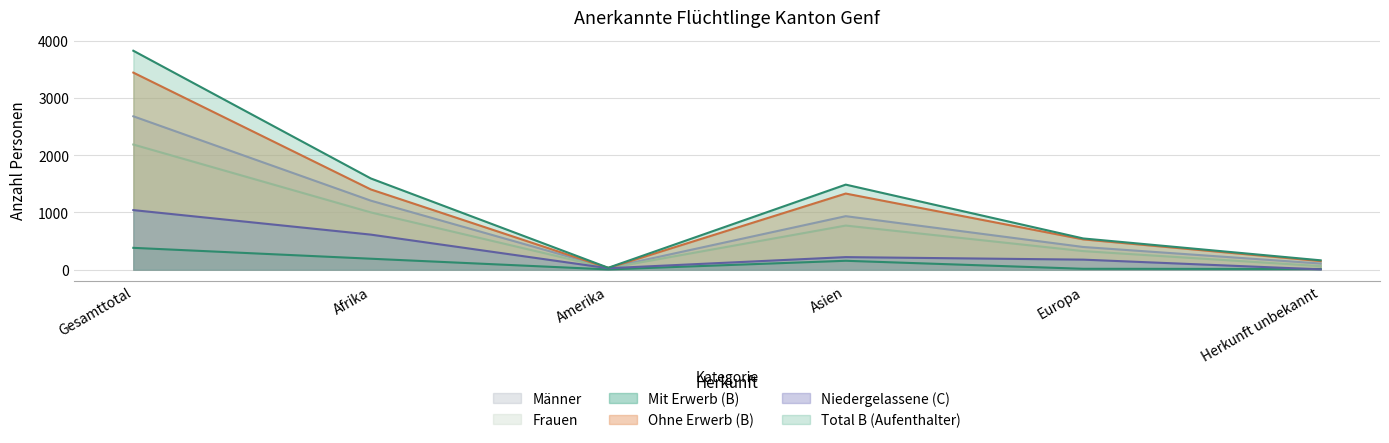

What is the difference between the maximum and minimum values in the Total B (Aufenthalter) series?

3790